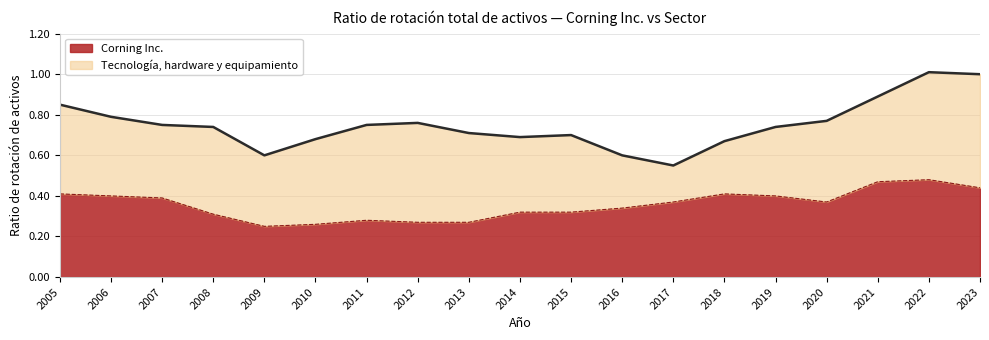

What is the sum of all Corning Inc. values?

6.8